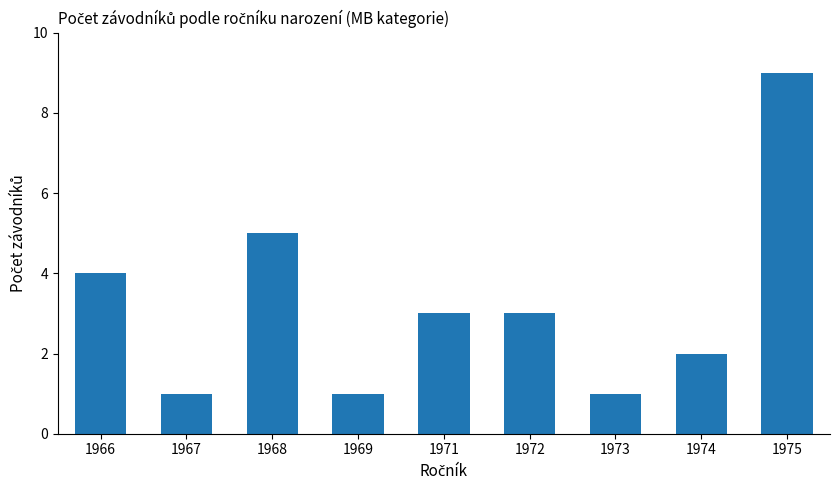

Reading left to right, list all the values displayed in this chart.

4	1	5	1	3	3	1	2	9